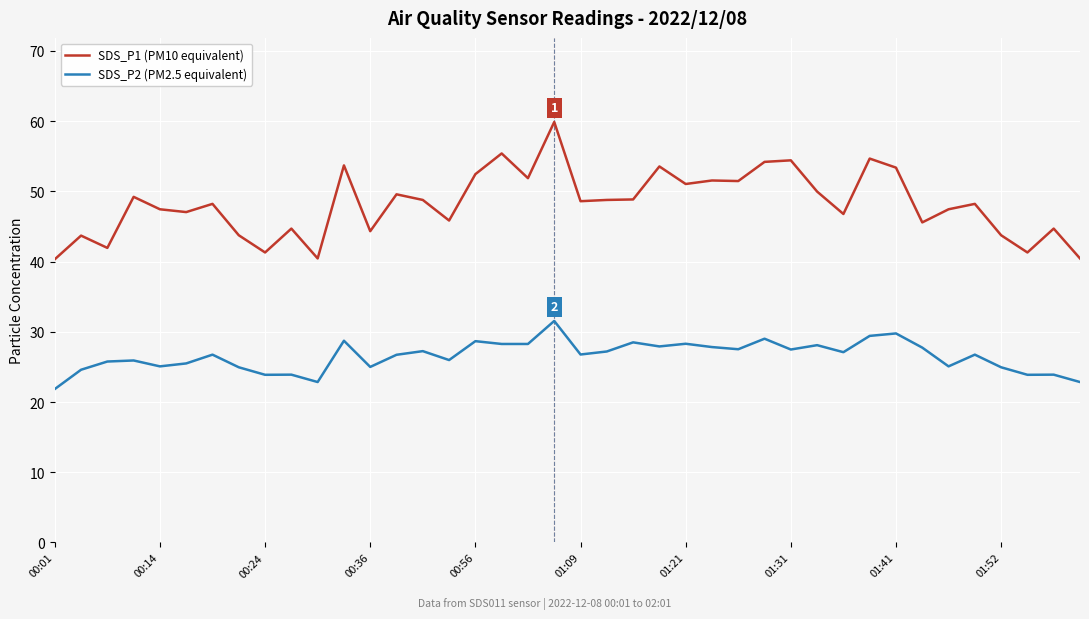

Which series has the widest spread of values?

SDS_P1 (PM10 equivalent)